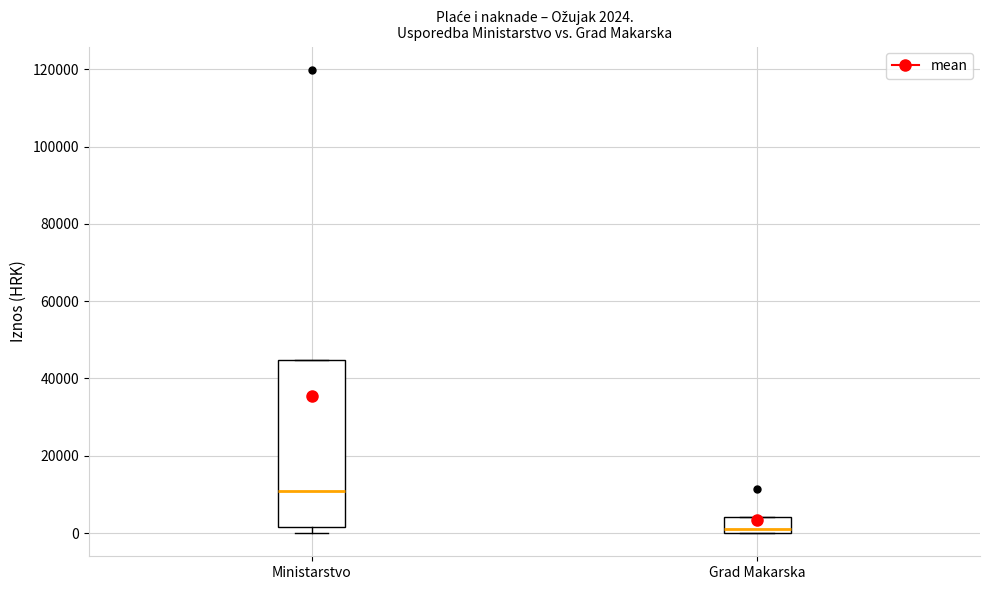

Comparing the boxes themselves (not the whiskers), which one is the tallest?

Ministarstvo